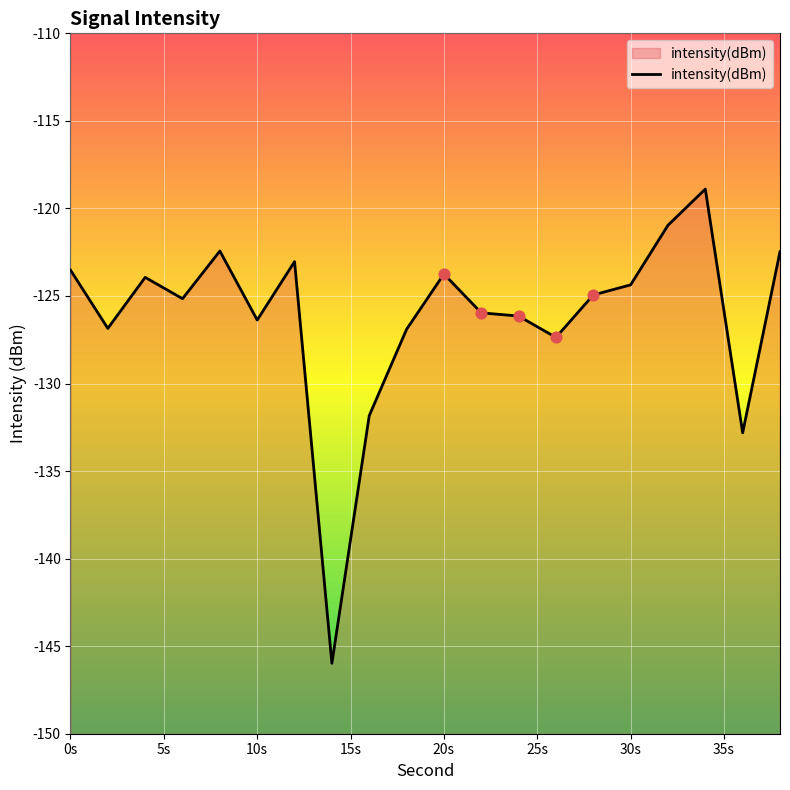

What is the change in value from 22 to 26?

-1.4